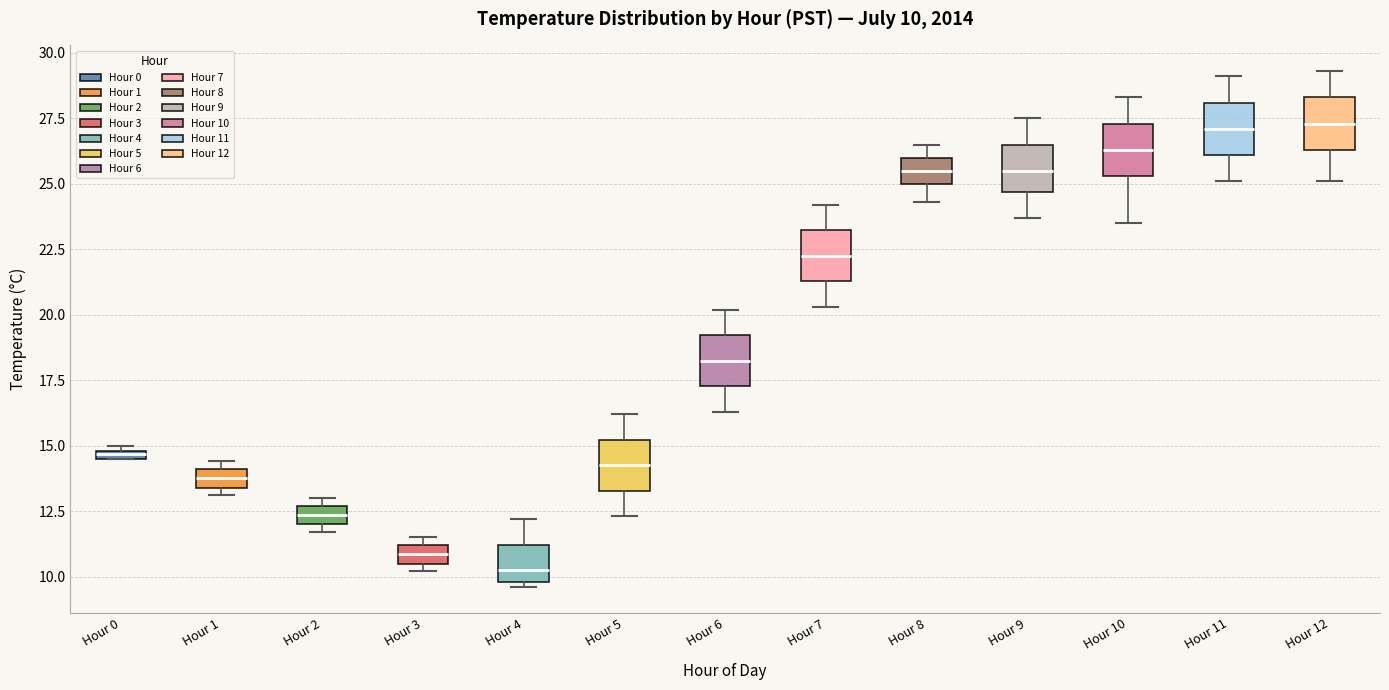

Which box's median line is the lowest?

Hour 4